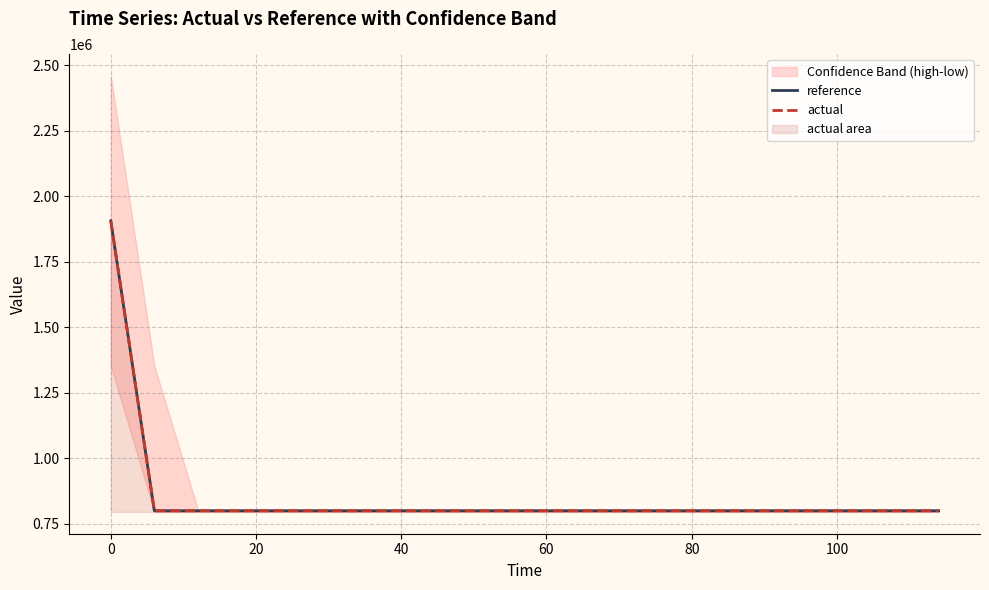

Reading left to right, transcribe all the data shown in this chart.

reference: 1905748.9	800000.0	800000.0	800000.0	800000.0	800000.0	800000.0	800000.0	800000.0	800000.0	800000.0	800000.0	800000.0	800000.0	800000.0	800000.0	800000.0	800000.0	800000.0	800000.0
actual: 1905748.9	800000.0	800000.0	800000.0	800000.0	800000.0	800000.0	800000.0	800000.0	800000.0	800000.0	800000.0	800000.0	800000.0	800000.0	800000.0	800000.0	800000.0	800000.0	800000.0